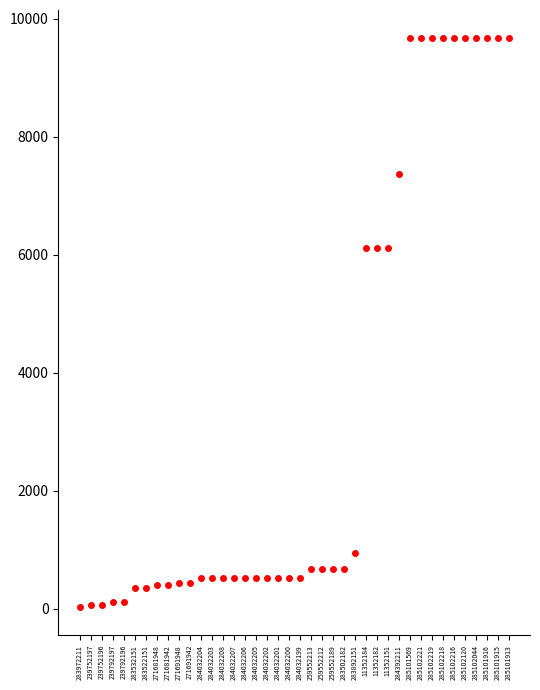

The chart shows a value of 95.4 at 271691948. True or false?

False